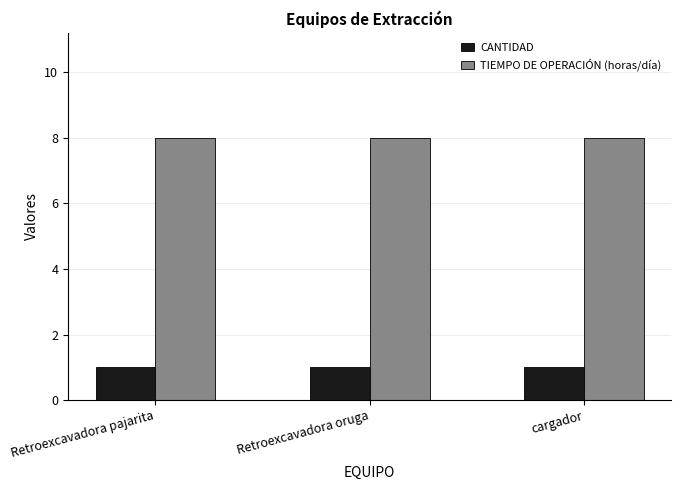

What position from the left is cargador?

3